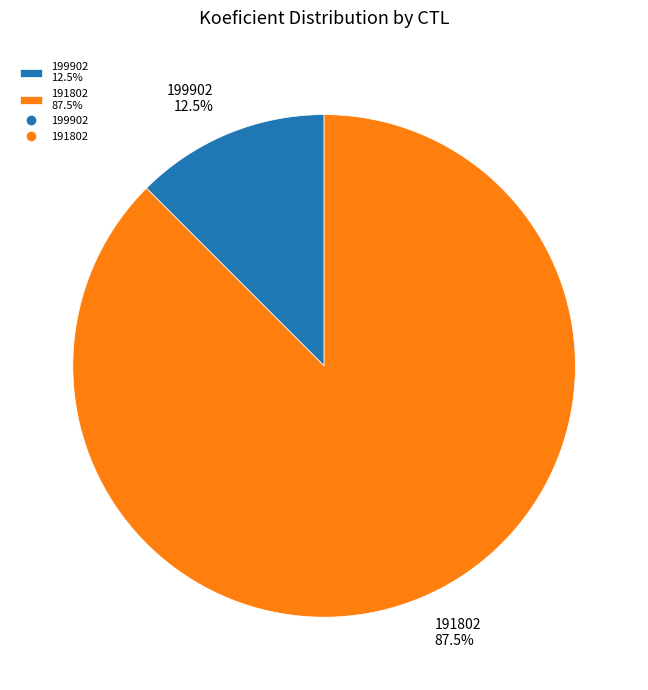

Between 199902 12.5% and 191802 87.5%, which is larger?

191802 87.5%